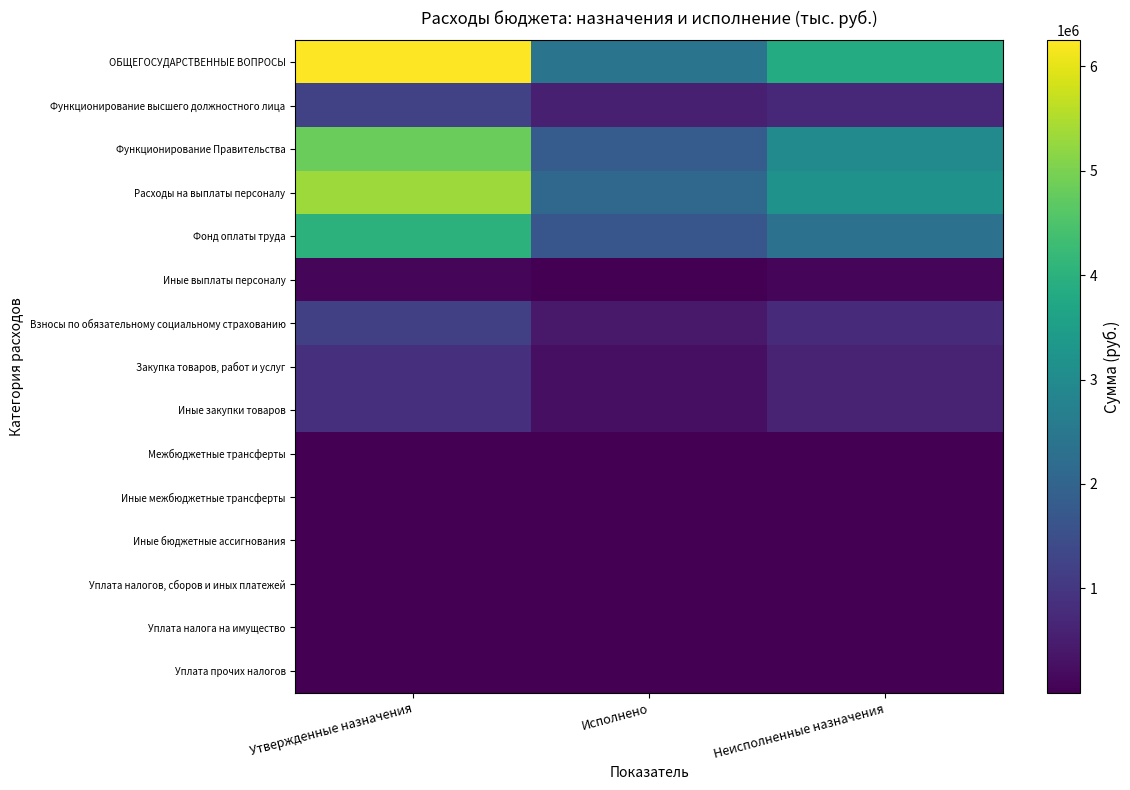

How many categories are shown in the chart?

3